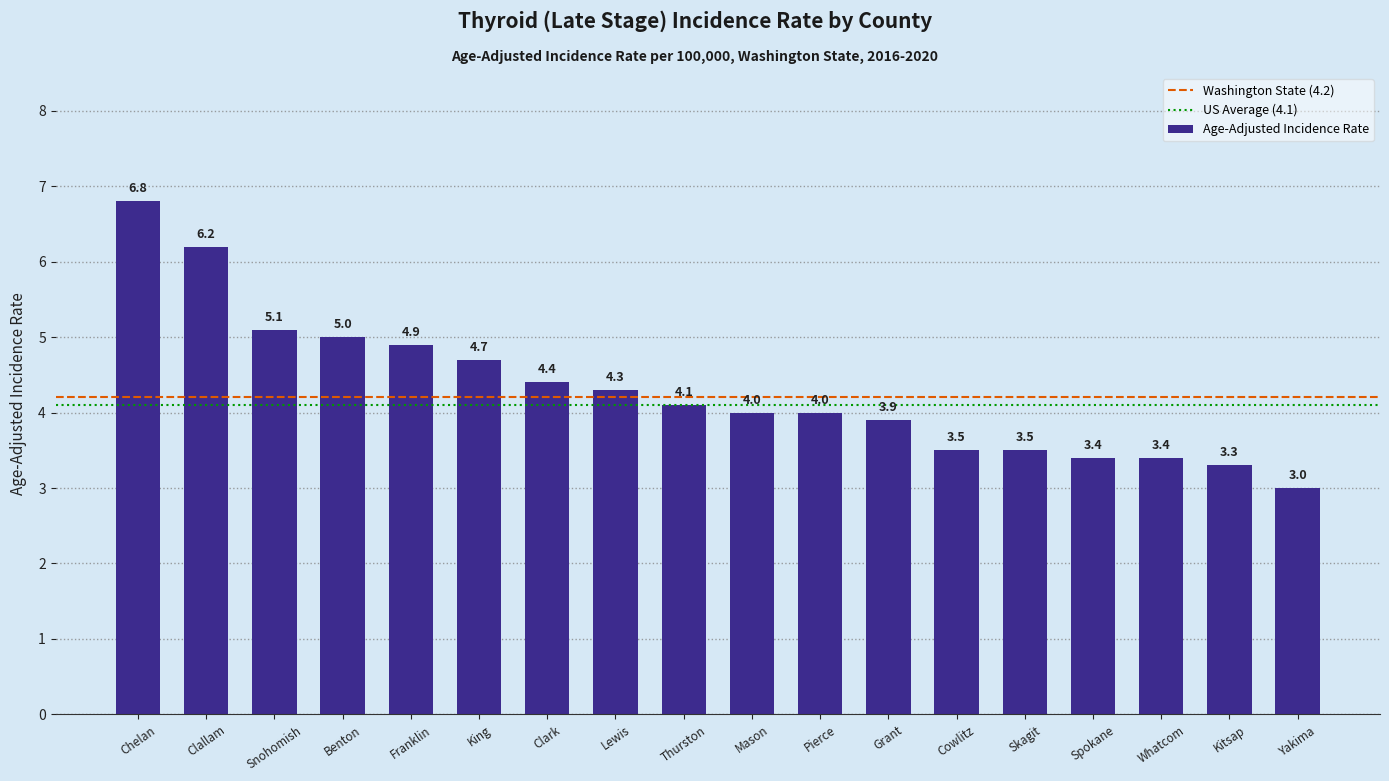

What is the smallest value displayed?

3.0